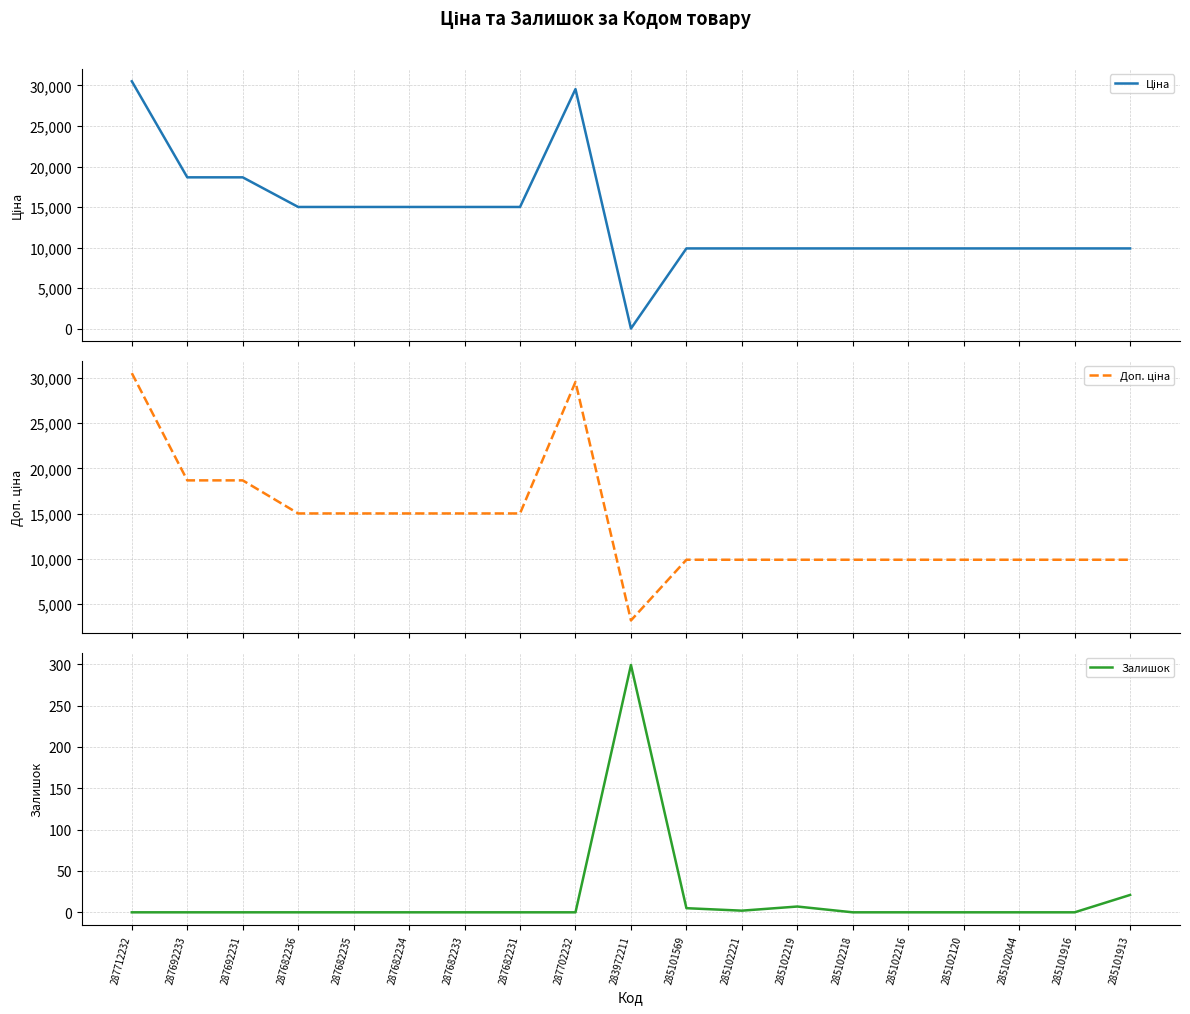

How many values in the Ціна series are below 9908?

1